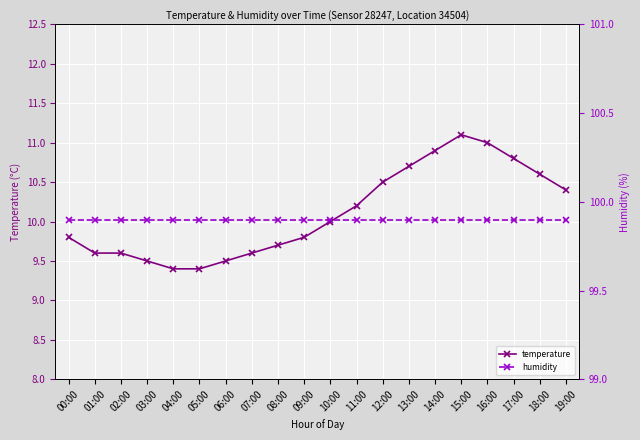

Count the temperature values in the range 9 to 10.

11